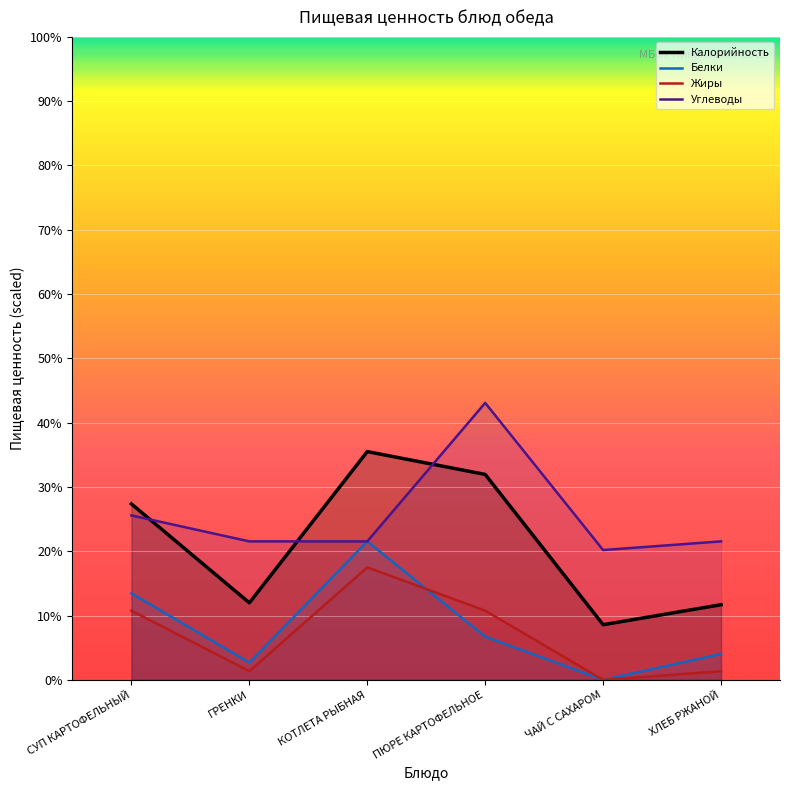

True or false: Жиры has more than 0 points higher than both neighbors.

True